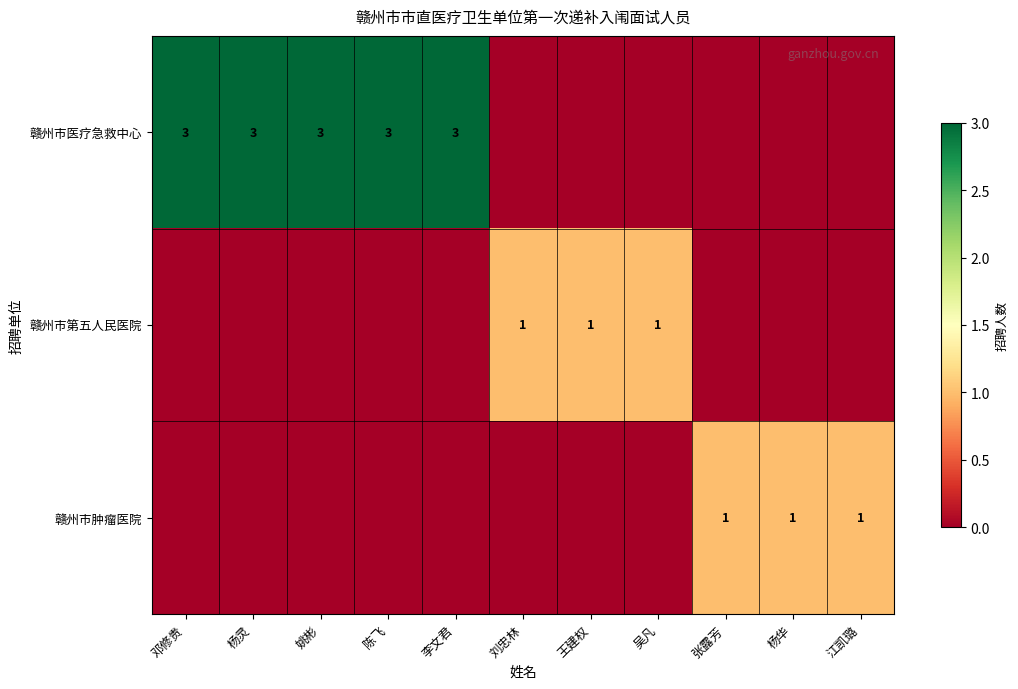

Which series has the widest spread of values?

赣州市医疗急救中心